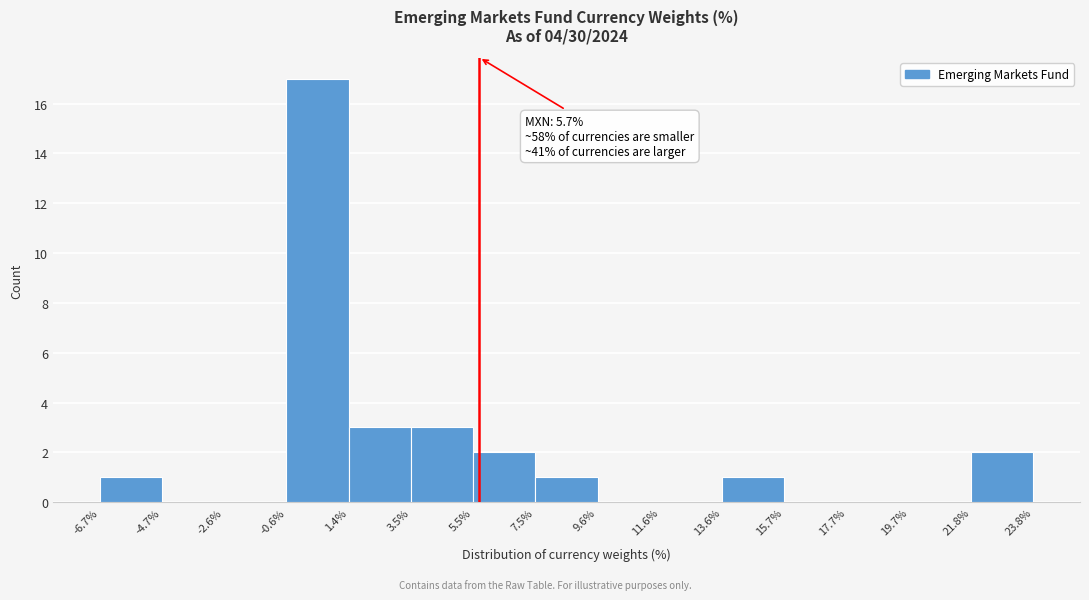

Which range on the x-axis has the tallest bar?

-0.6% to 1.4%